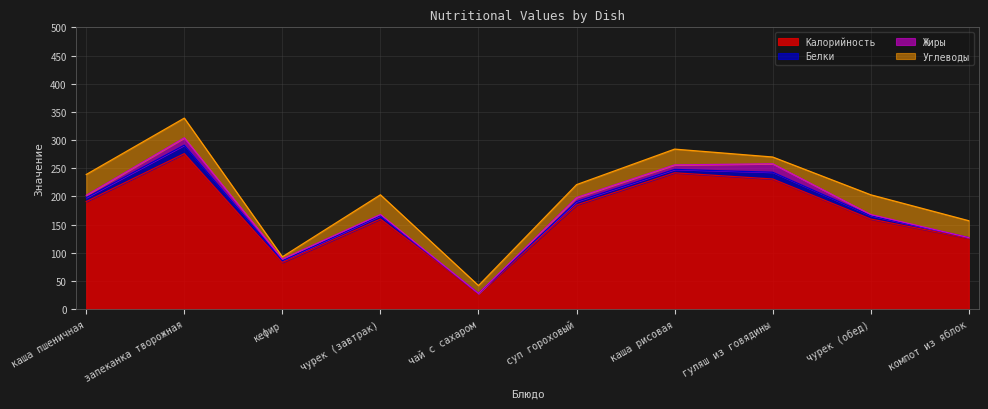

True or false: Калорийность and Углеводы cross at least once.

False